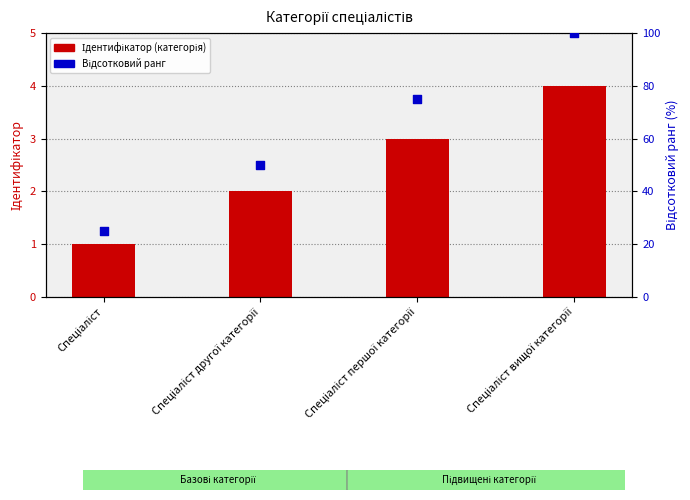

Which series has the largest total across all categories?

Відсотковий ранг